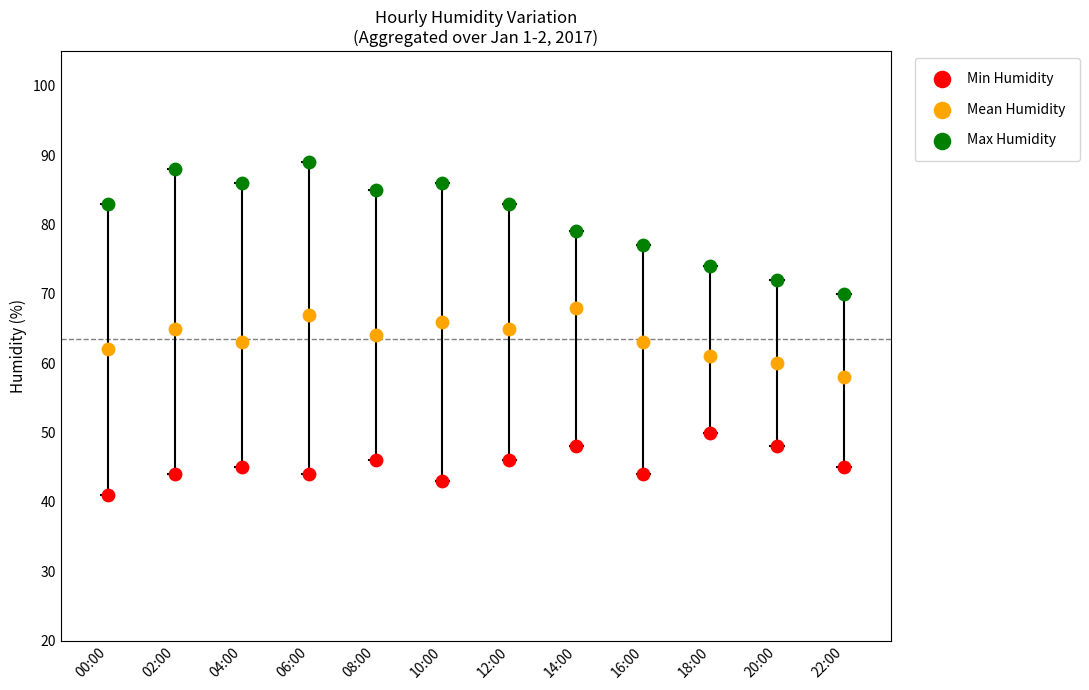

Across all data points, what is the range of Y values (max minus min)?

48